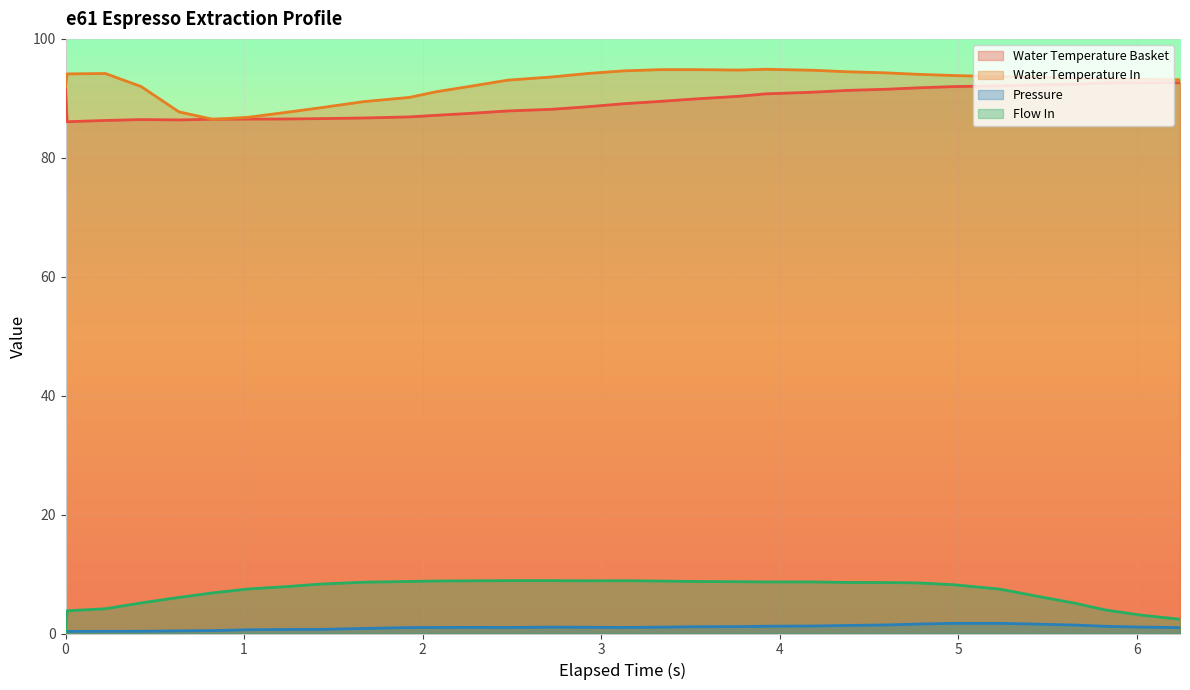

Which series changed the most between 2.077 and 4.602?

water_temperature_basket